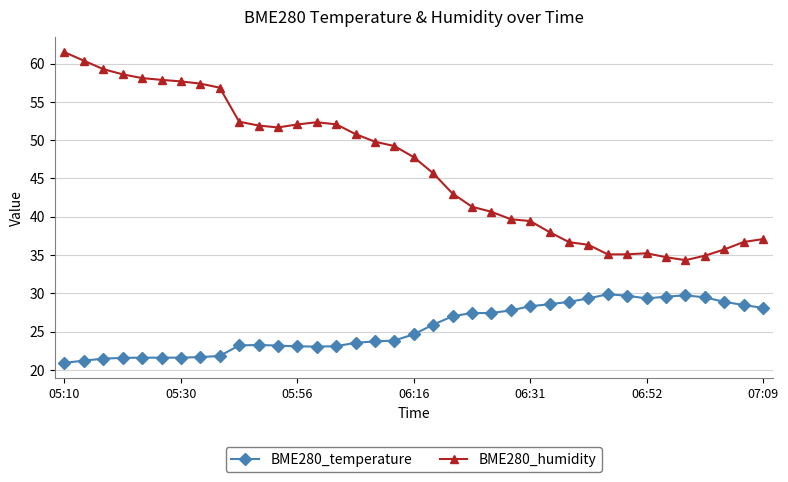

How many data points does each series have?

37